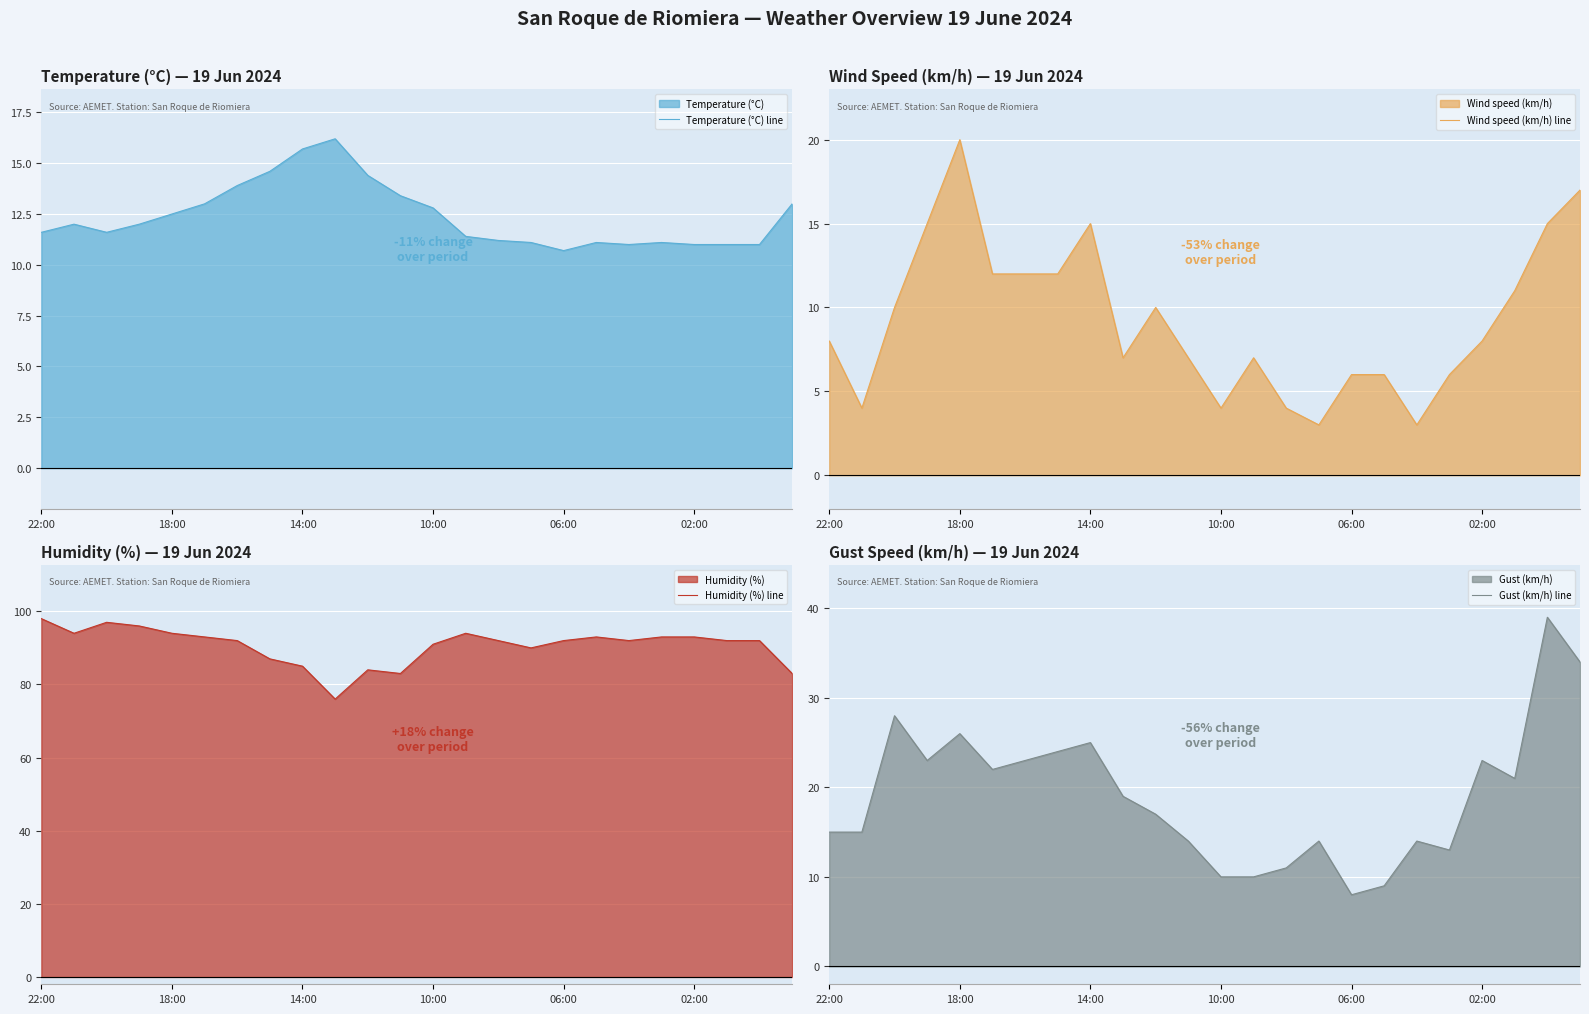

What is the minimum value shown in the chart?

3.0